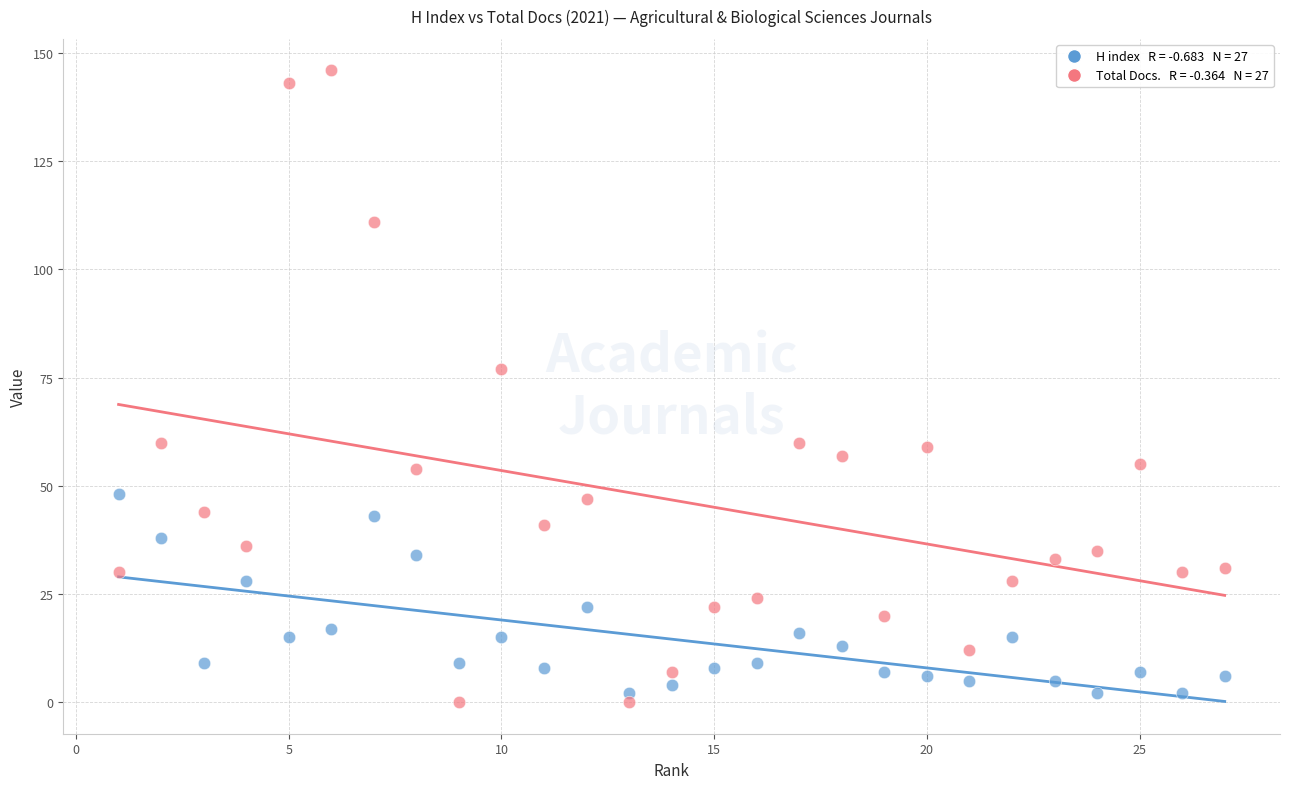

Across all series, what Y value is closest to 73?

77